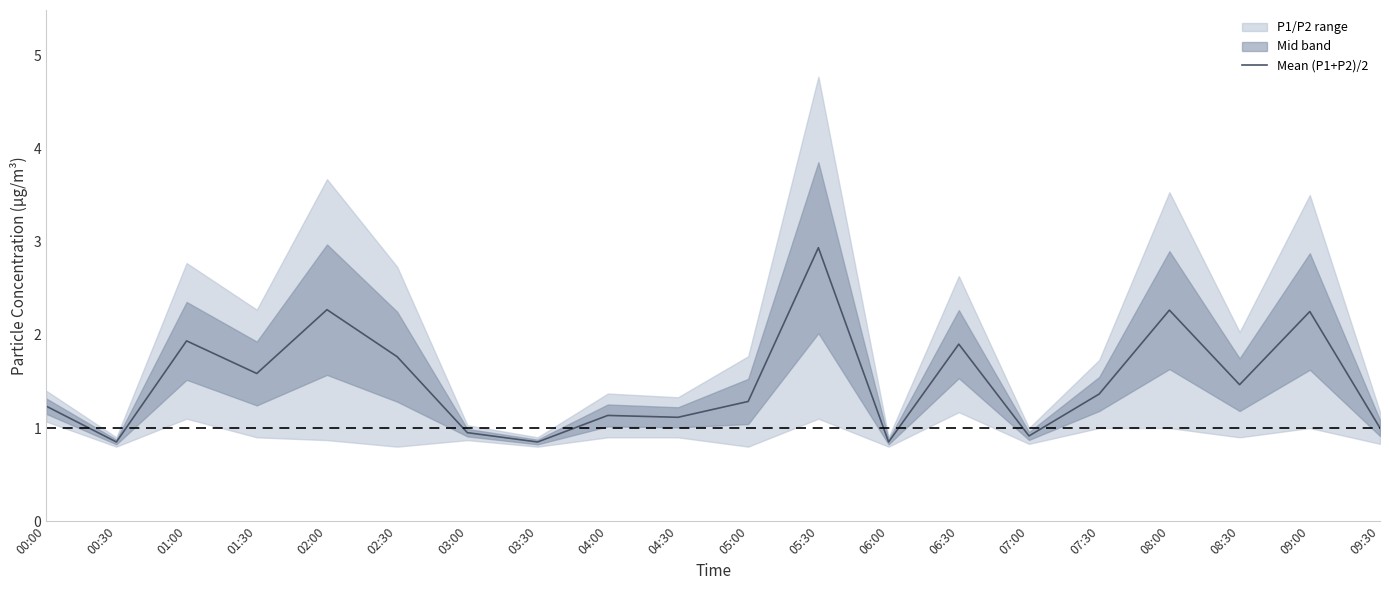

The chart shows a value of 0.5 at 09:30. True or false?

False